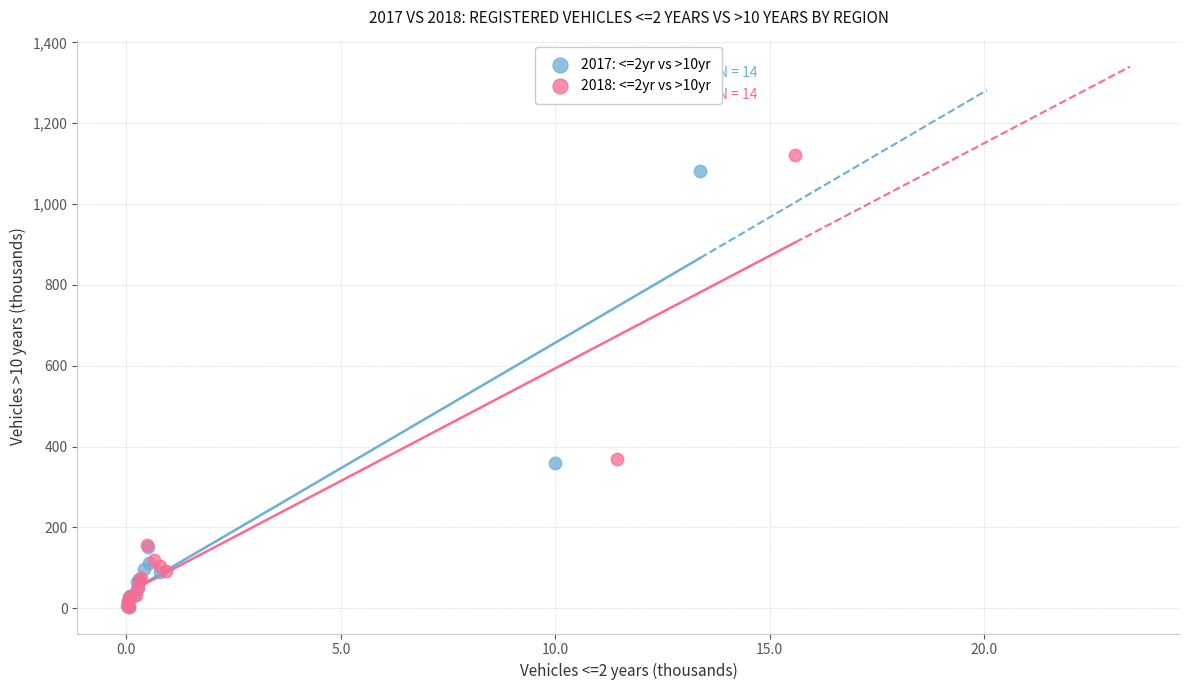

Which series has the largest Y range (max minus min)?

2018: <=2yr vs >10yr